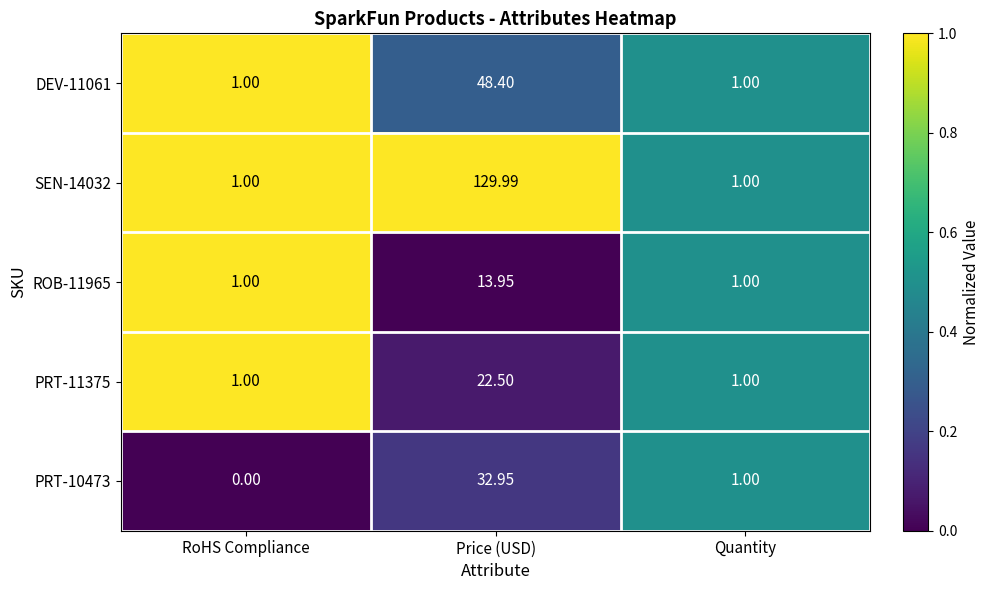

At which category is the sum across all series the highest?

Price (USD)